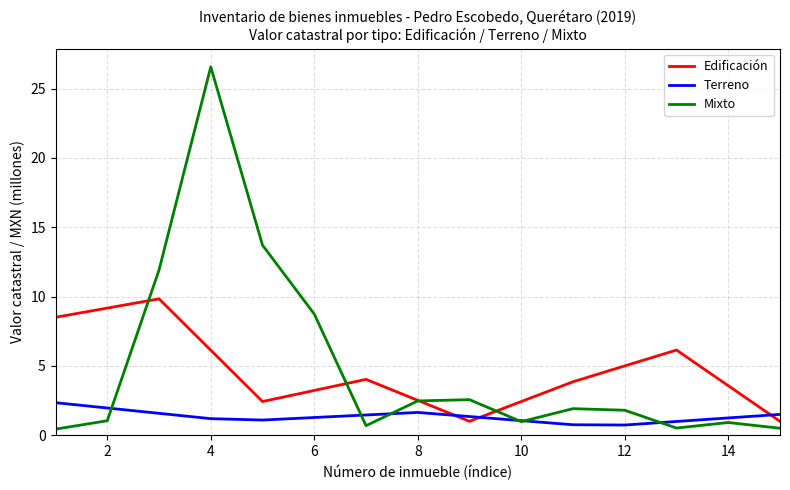

How many intersections are there between Terreno and Edificación?

3